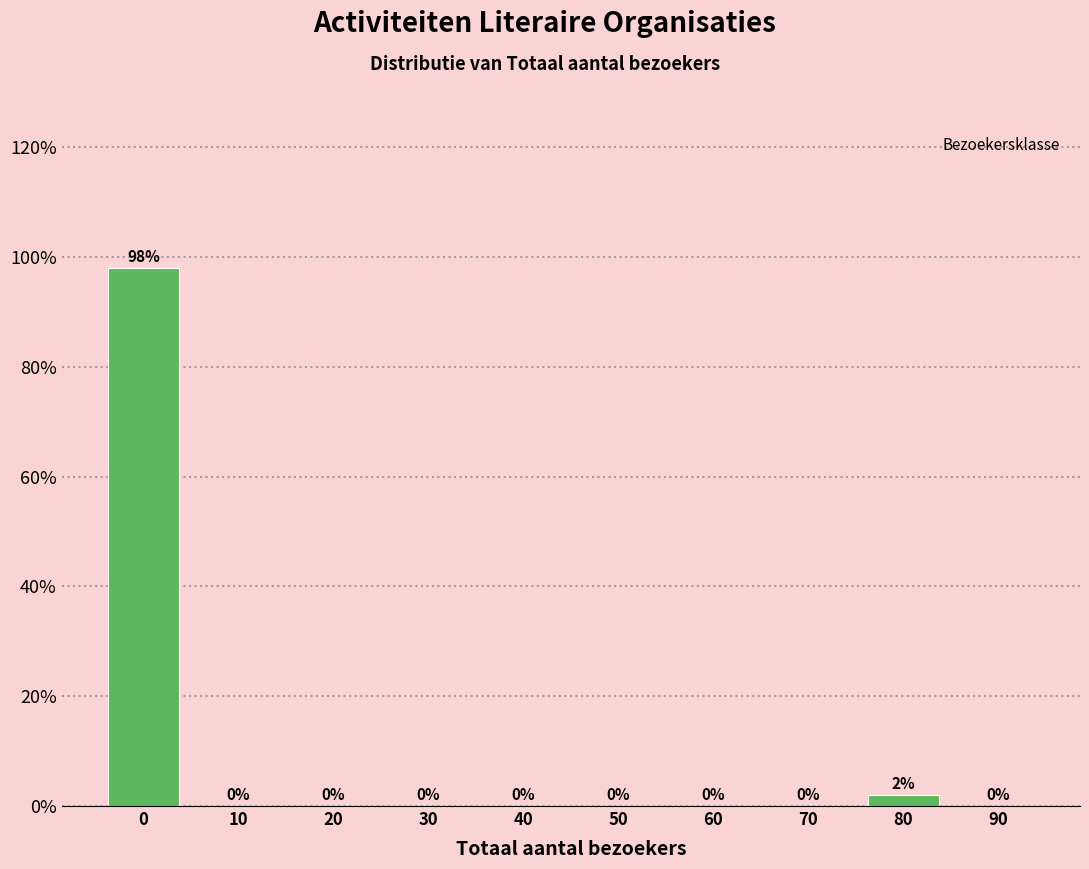

Reading left to right, extract all data points from this chart.

0=98	10=0	20=0	30=0	40=0	50=0	60=0	70=0	80=2	90=0